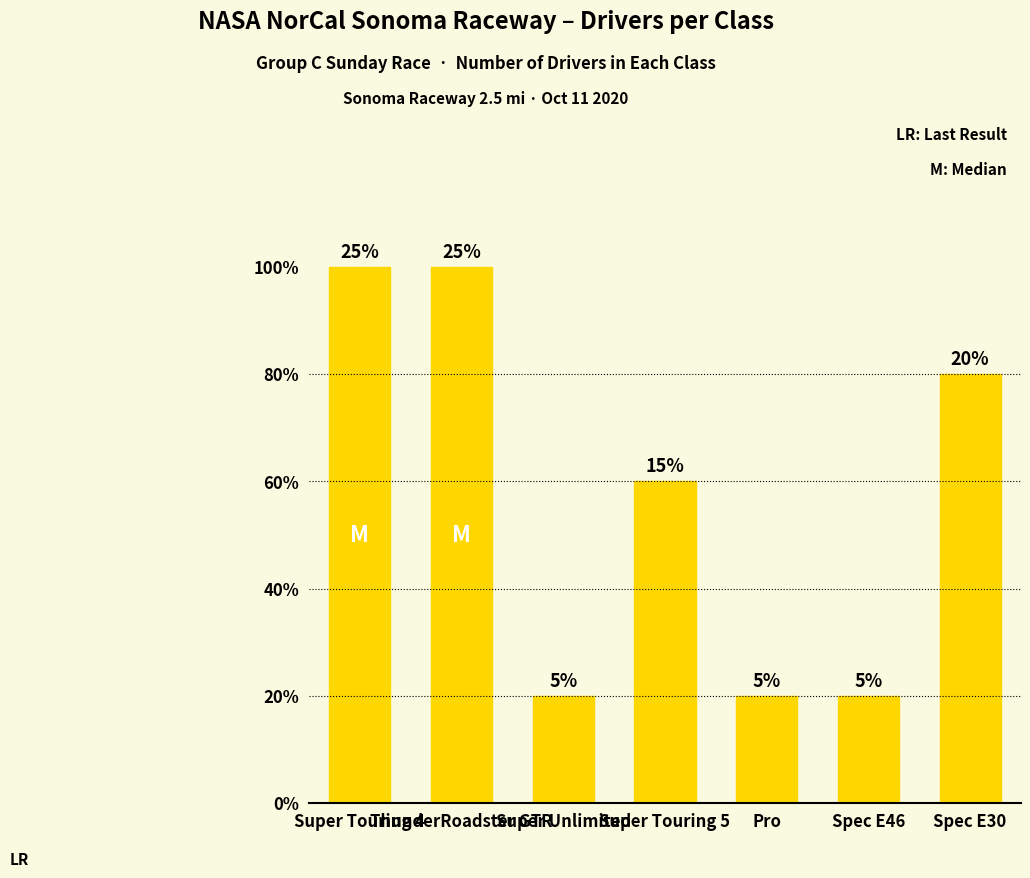

Reading left to right, transcribe all the data shown in this chart.

5	5	1	3	1	1	4